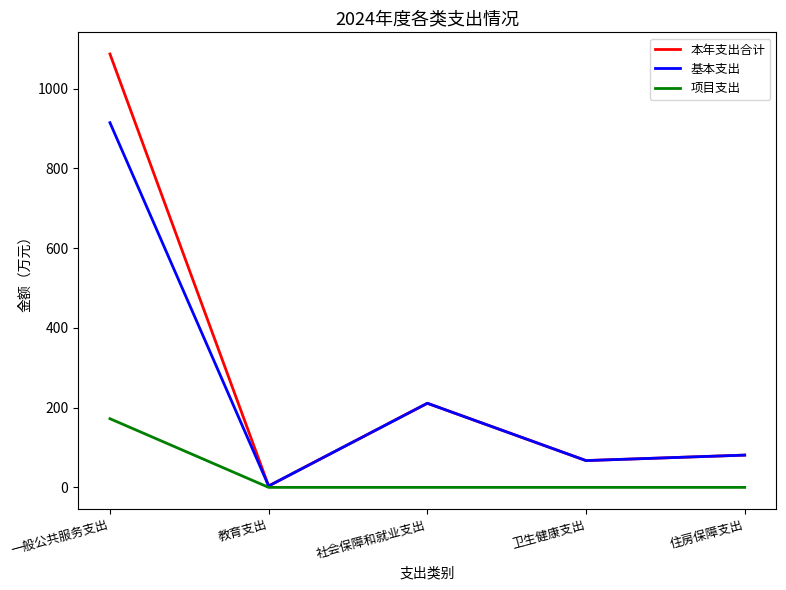

At how many categories does at least one series exceed 633?

1